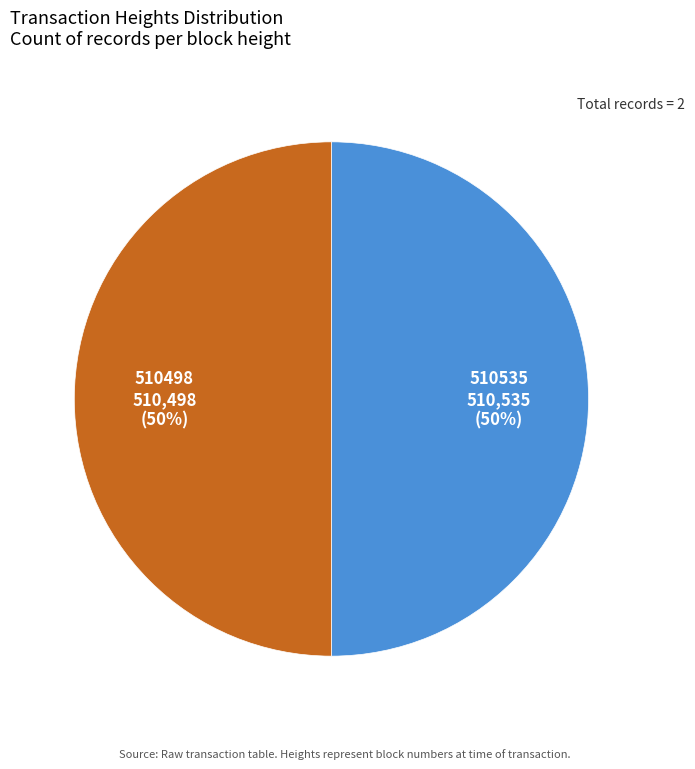

True or false: 510535 accounts for 50% of the total.

True